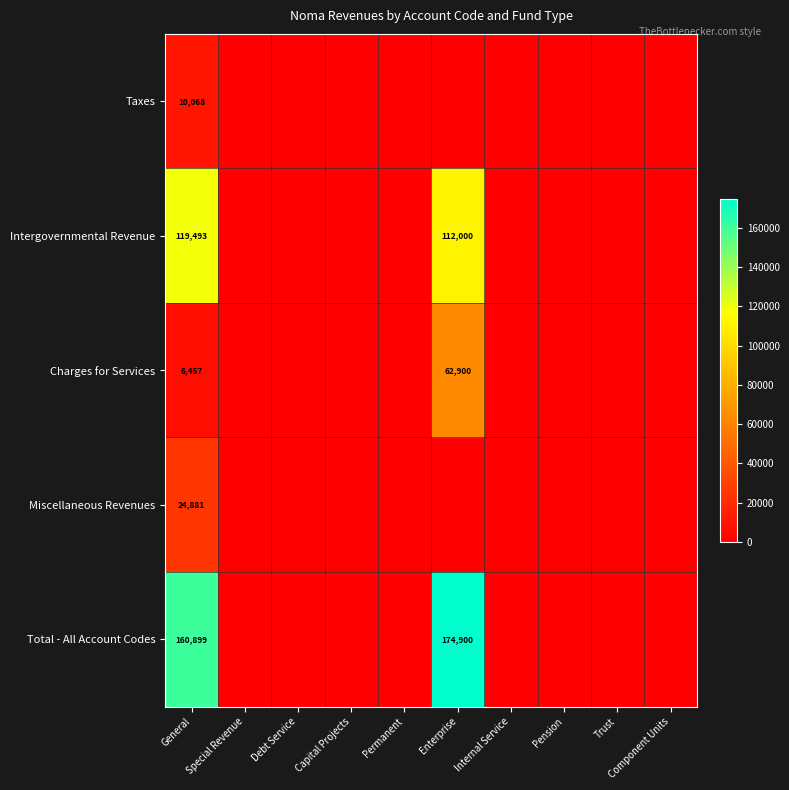

How many data points does each series have?

10